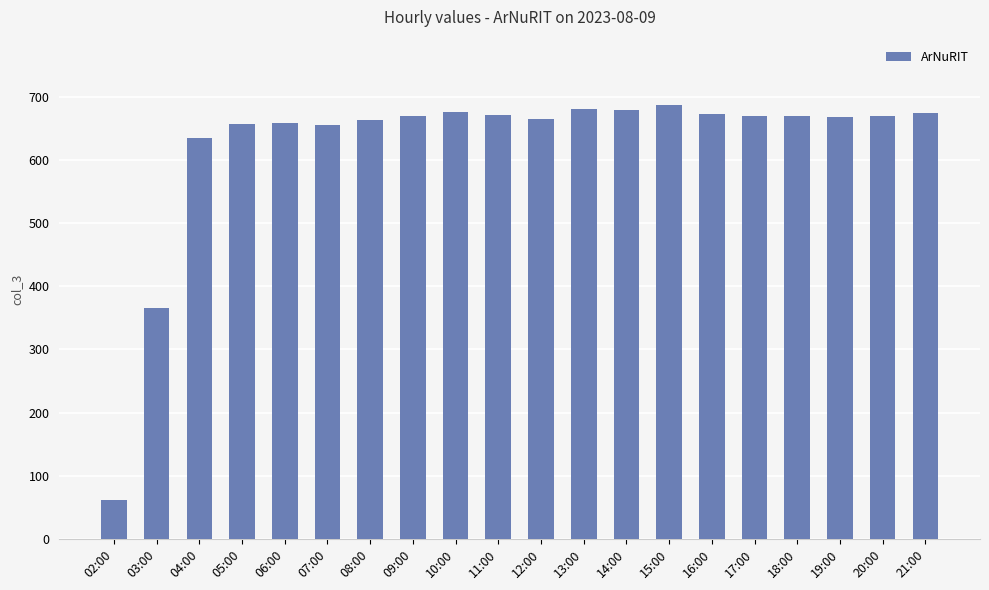

True or false: the data shows 681 at 13:00.

True